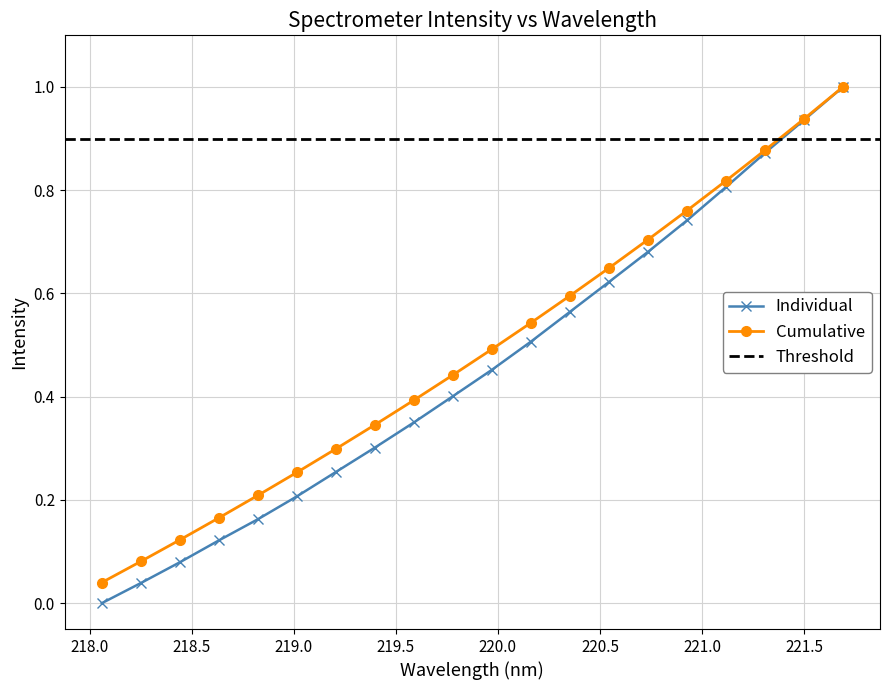

Reading right to left, extract all data points from this chart.

1.0	0.9	0.9	0.8	0.7	0.7	0.6	0.6	0.5	0.5	0.4	0.4	0.3	0.3	0.2	0.2	0.1	0.1	0.0	0.0